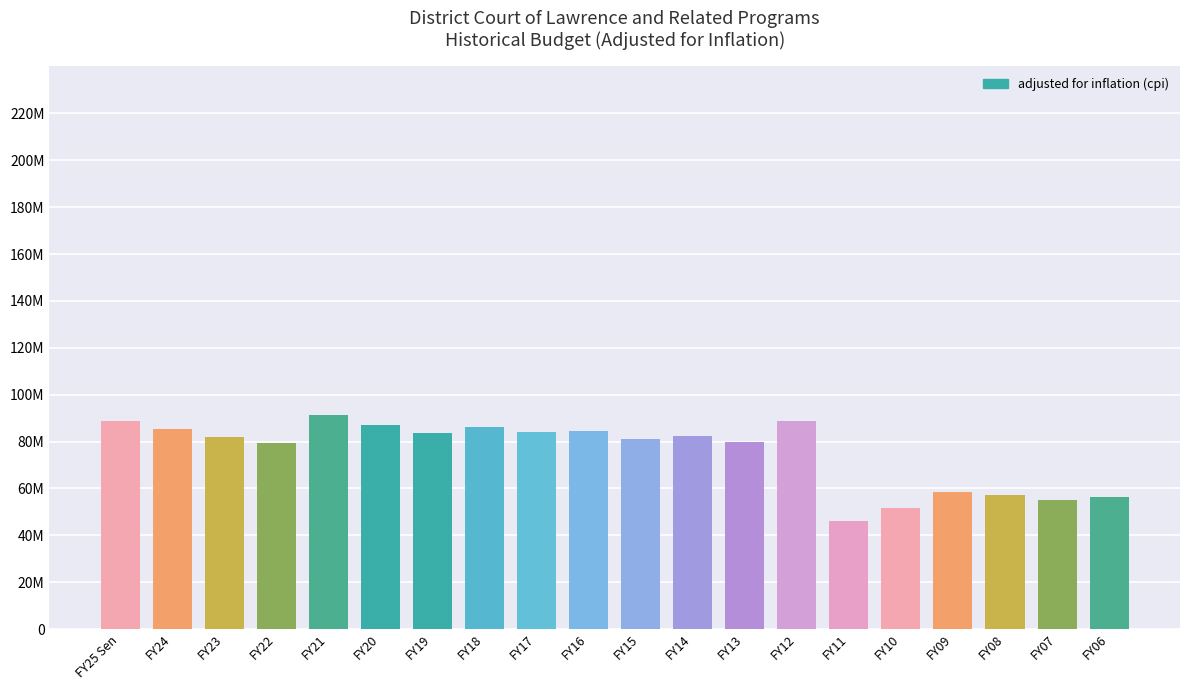

Is it true that the value at FY20 is 86924382?

True